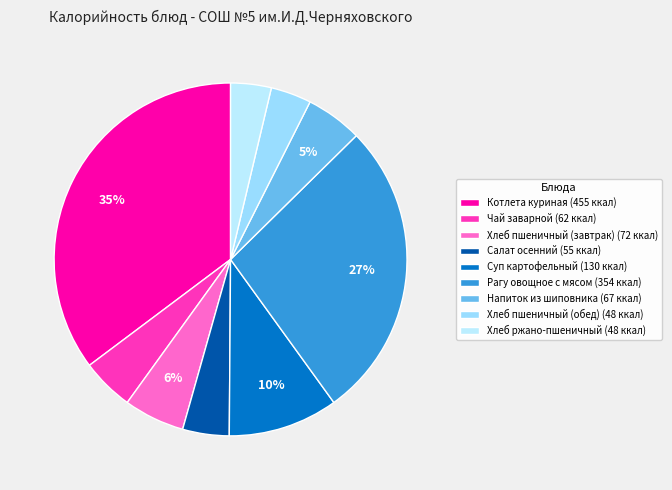

To the nearest percent, what portion does Салат осенний represent?

4%